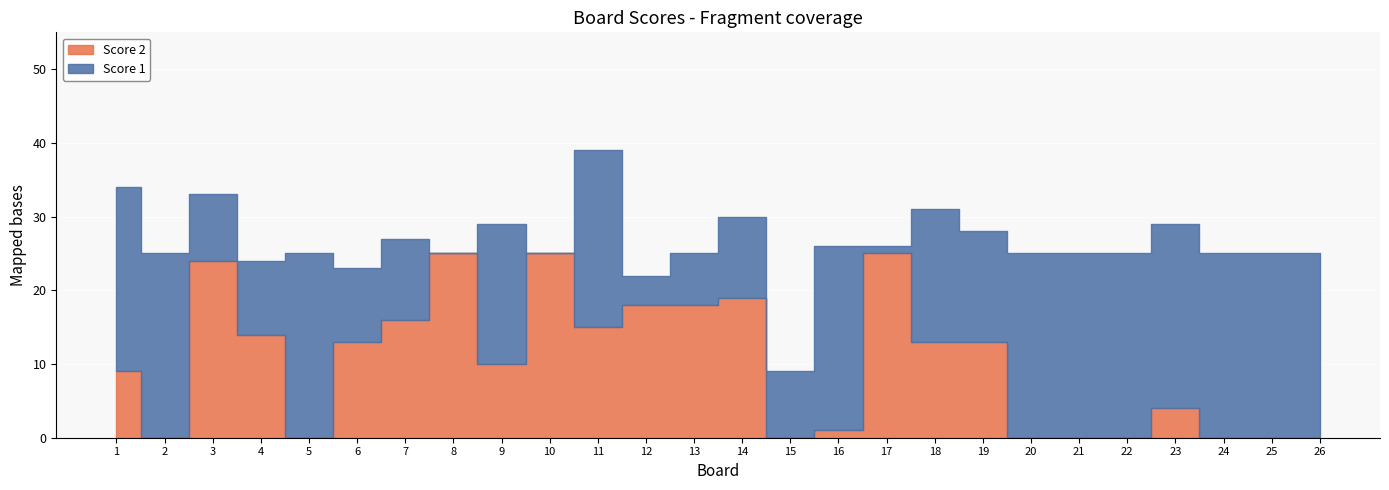

Which category has the highest value in the Score 2 series?

8